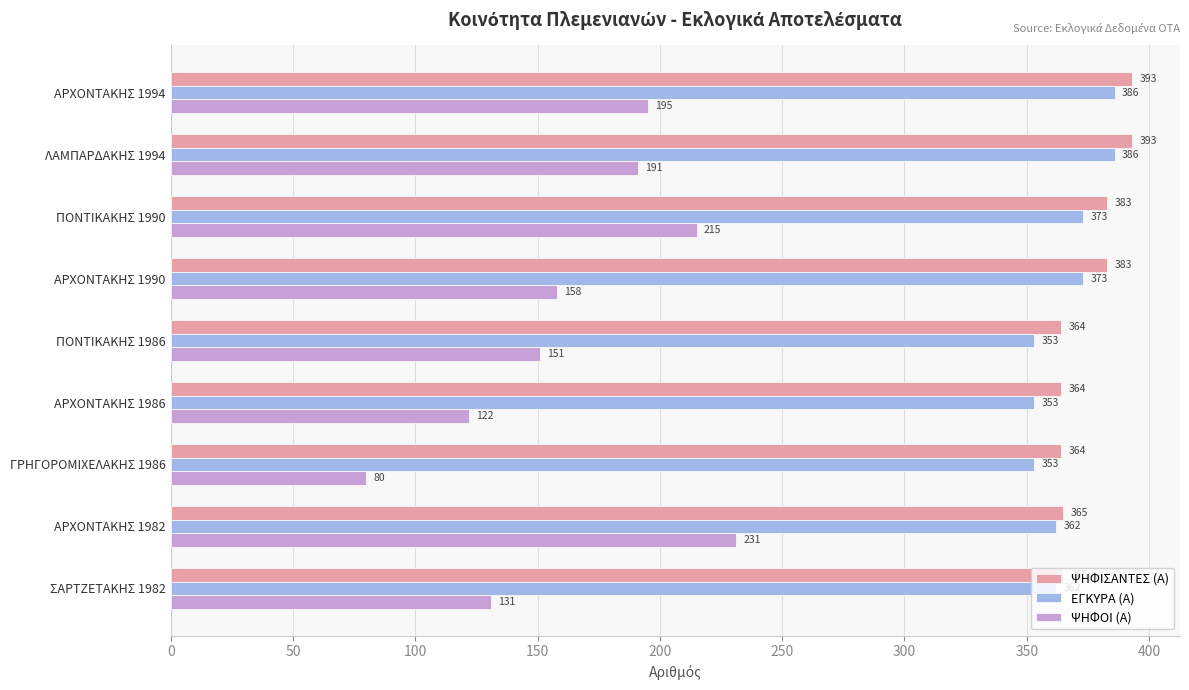

What is the average value of the ΨΗΦΟΙ (Α) series?

164